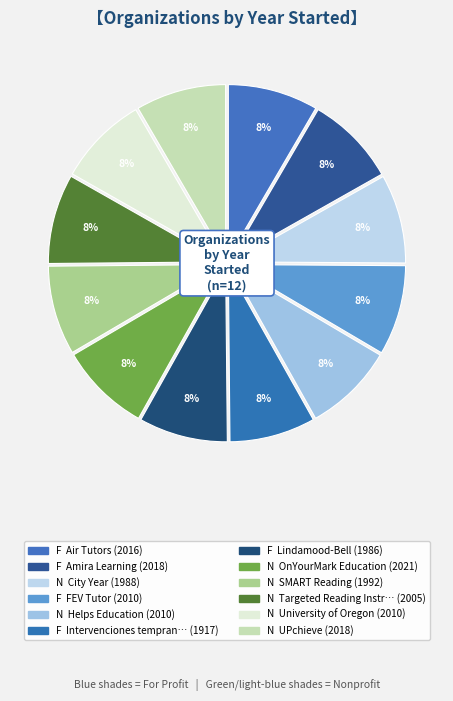

How many slices are in this pie chart?

12